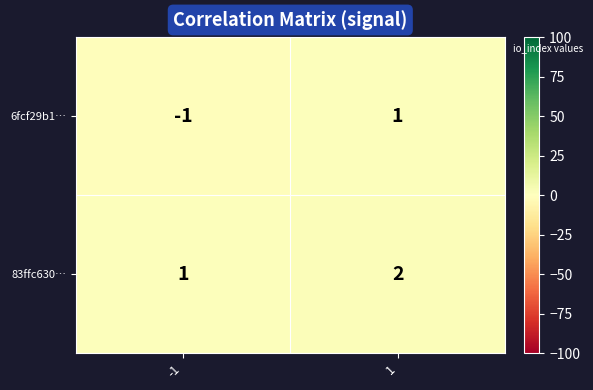

What is the spread (max minus min) of values at 1?

1